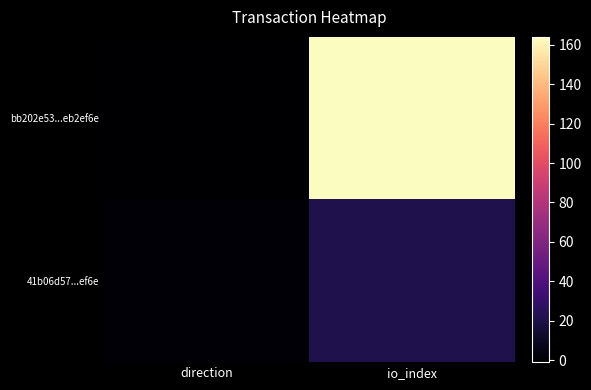

How many series are shown in this chart?

2